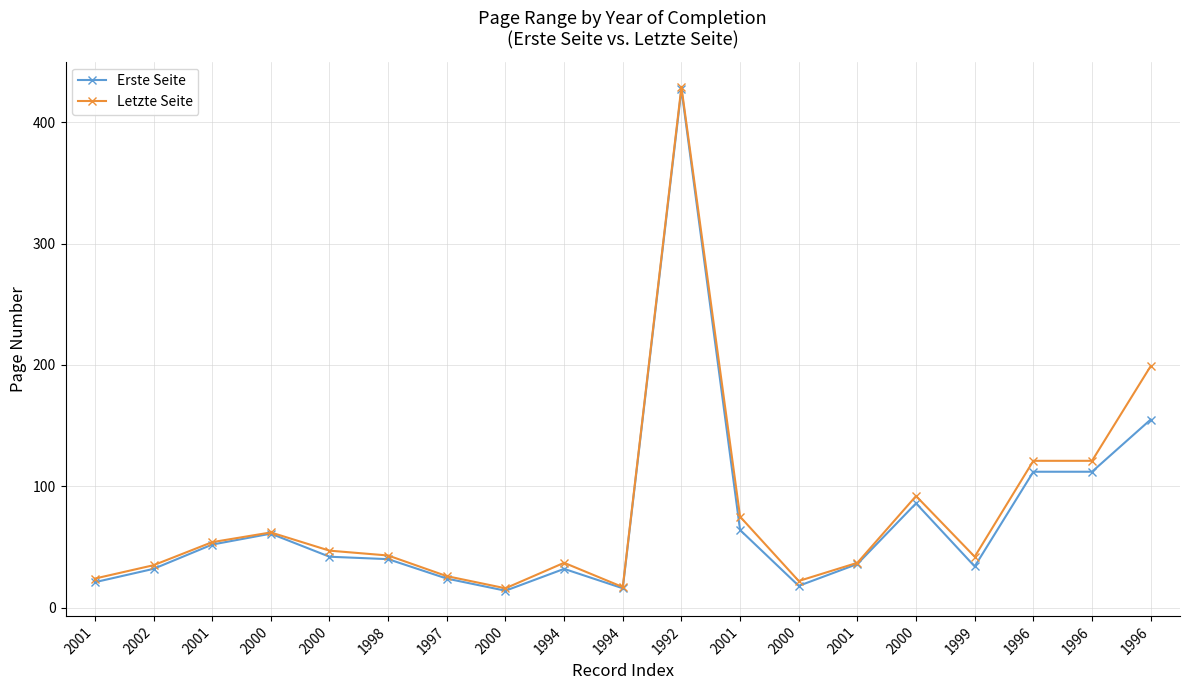

How many lines are shown in the chart?

2